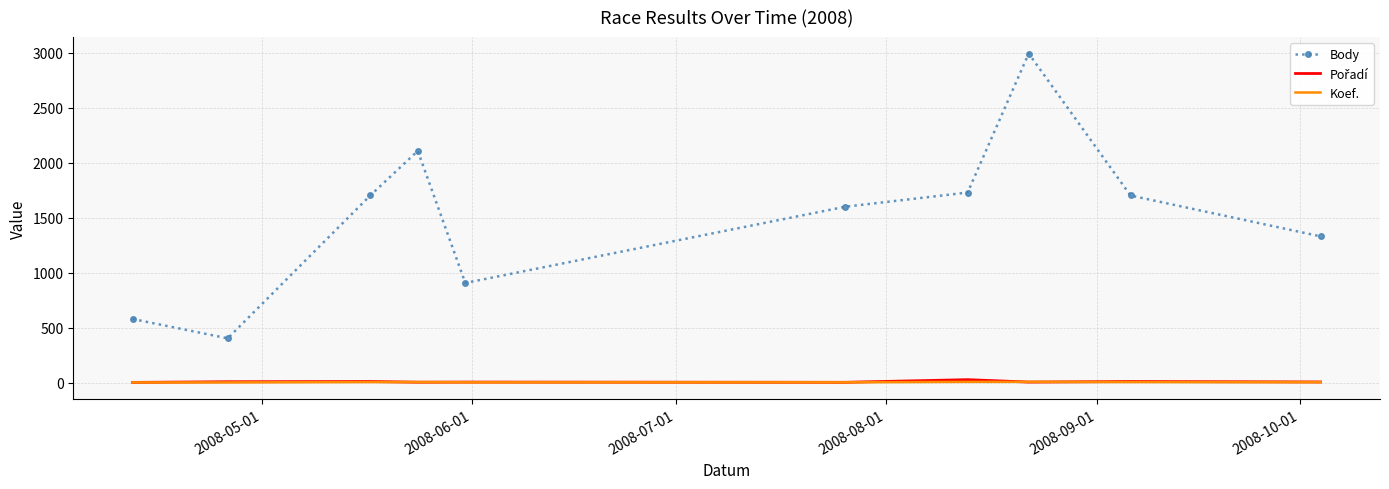

Count the Koef. values in the range 2 to 4.

6